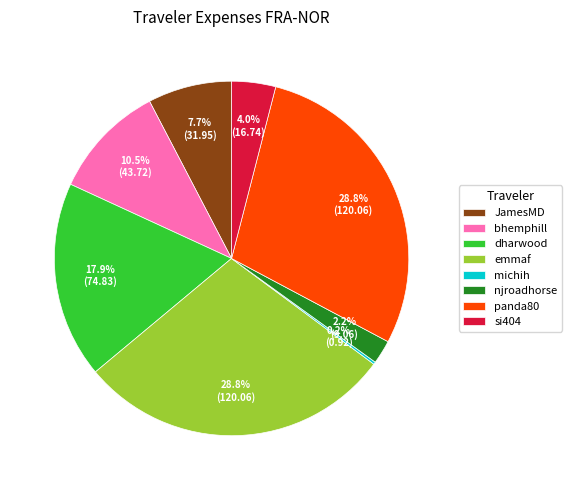

Is there a majority slice in this chart?

No